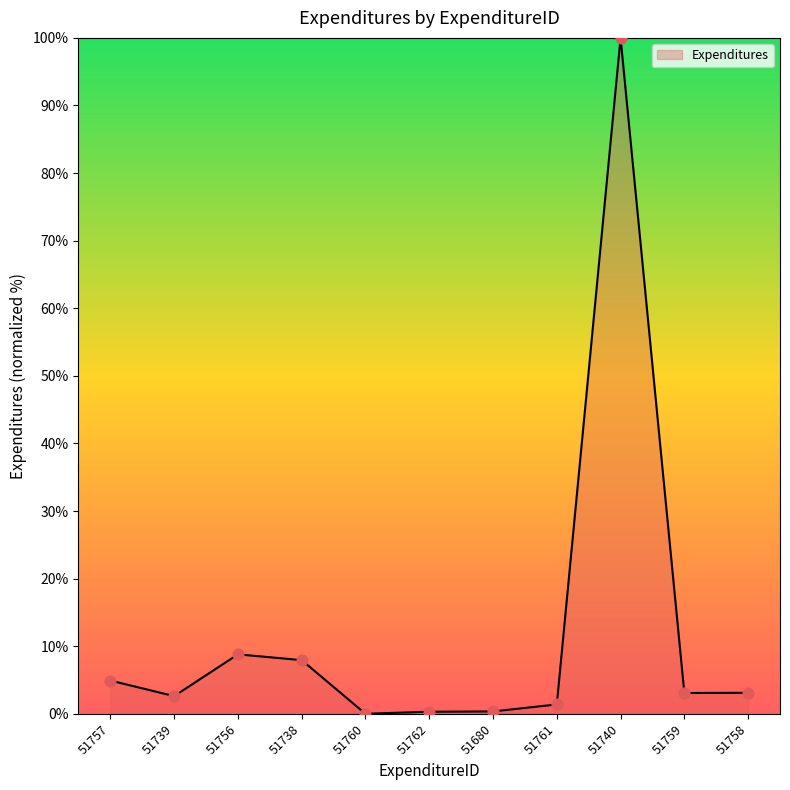

Which has a higher value, 51739 or 51738?

51738